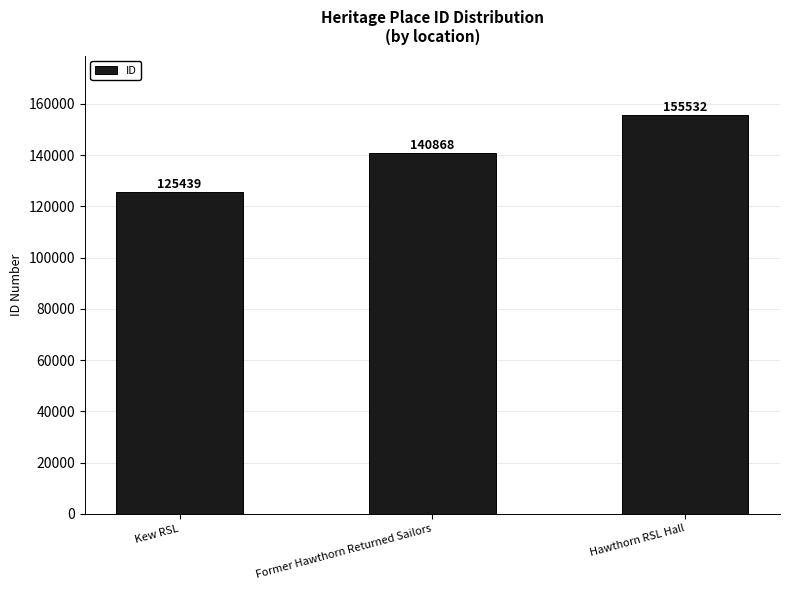

What is the difference between the maximum and minimum values?

30093